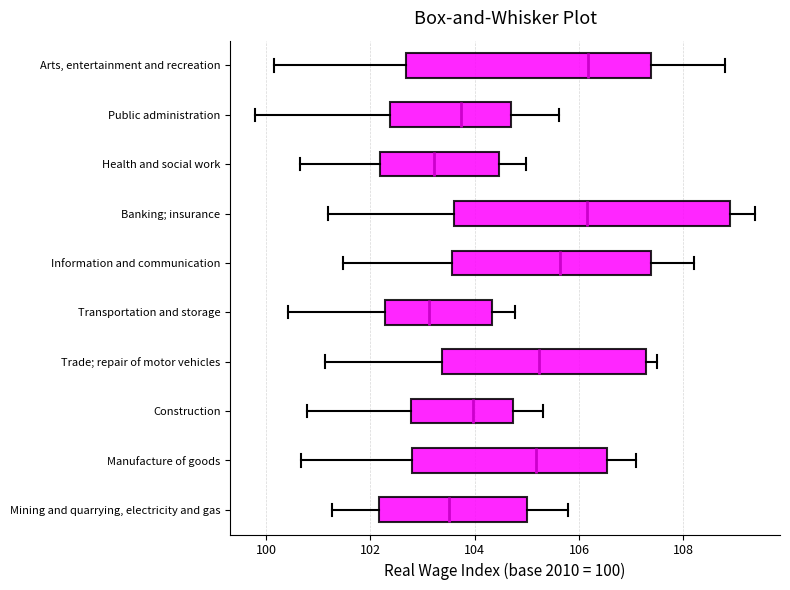

Where does the left whisker of the box for Public administration end on the x-axis? The values are not printed on the chart, so give them approximately, as read against the axis.

99.8